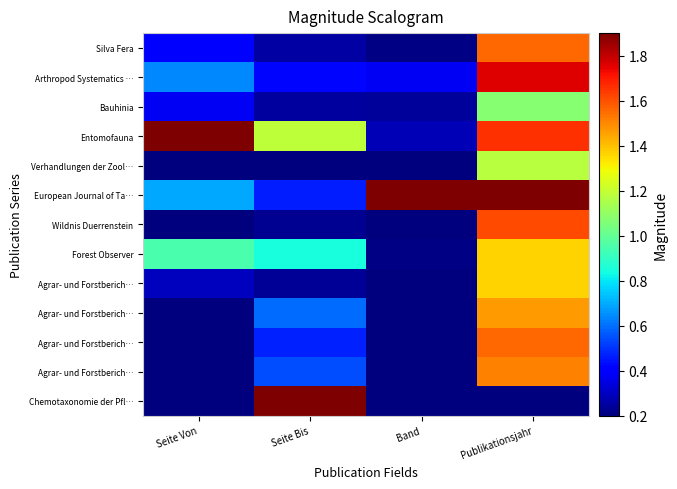

What is the total value across all series at Band?

4.6